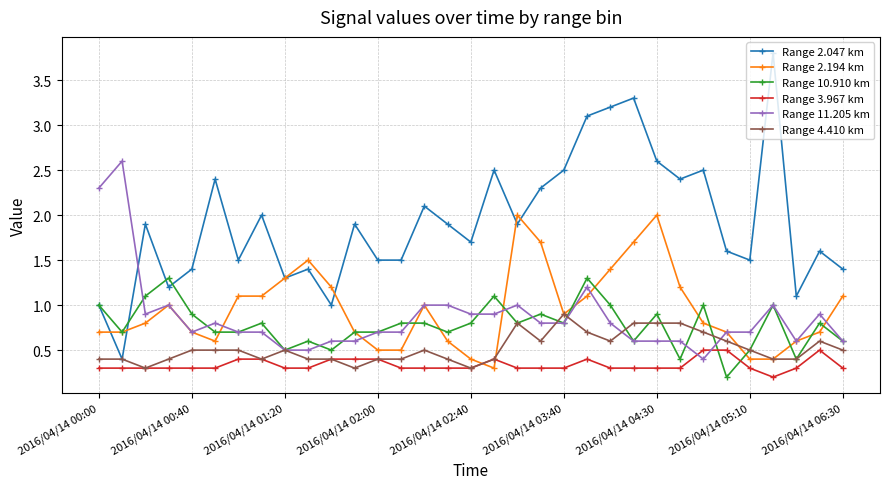

Which series has the widest spread of values?

Range 2.047 km